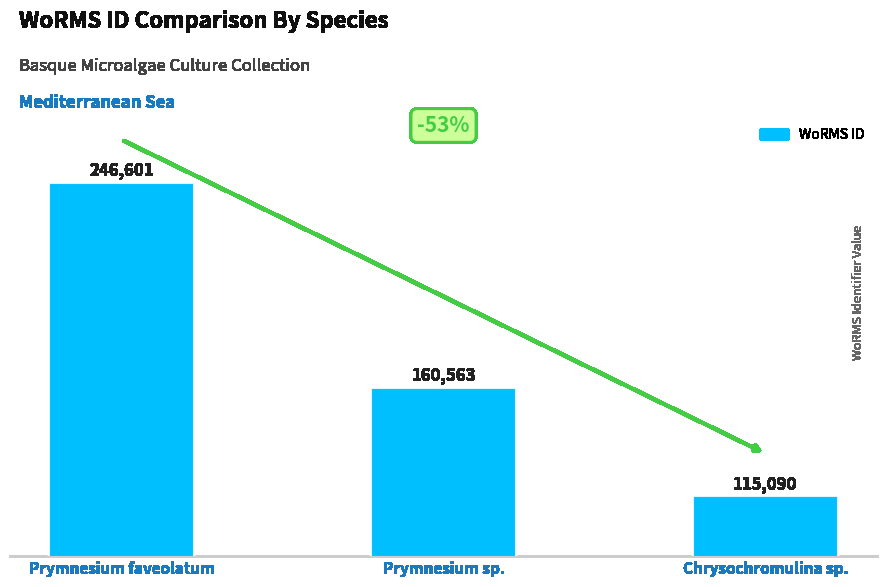

What position from the left is Prymnesium faveolatum?

1